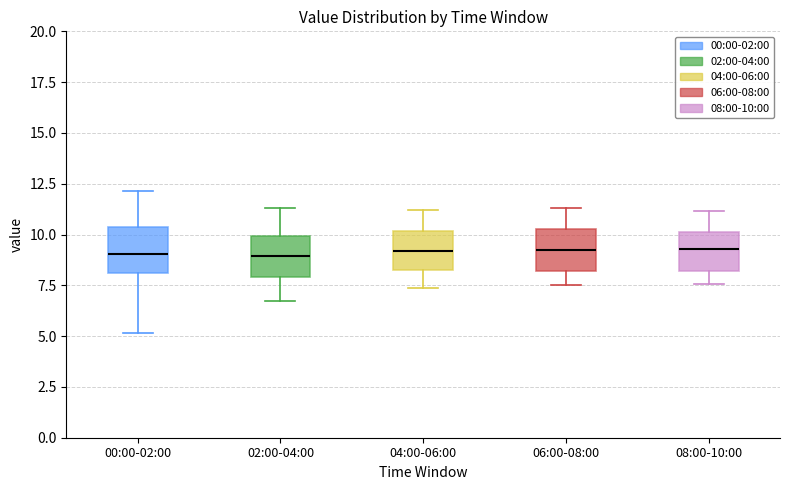

Reading left to right, transcribe this box plot: for each box, give where its median line is, the range the box spans, and where its two whiskers end, as read against the y-axis. The values are not printed on the chart, so give them approximately, as read against the axis.

00:00-02:00: median 9.0, box 8.0 to 10.5, whiskers 5.0 to 12.0
02:00-04:00: median 9.0, box 8.0 to 10.0, whiskers 7.0 to 11.5
04:00-06:00: median 9.0, box 8.5 to 10.0, whiskers 7.5 to 11.0
06:00-08:00: median 9.0, box 8.0 to 10.5, whiskers 7.5 to 11.5
08:00-10:00: median 9.5, box 8.0 to 10.0, whiskers 7.5 to 11.0